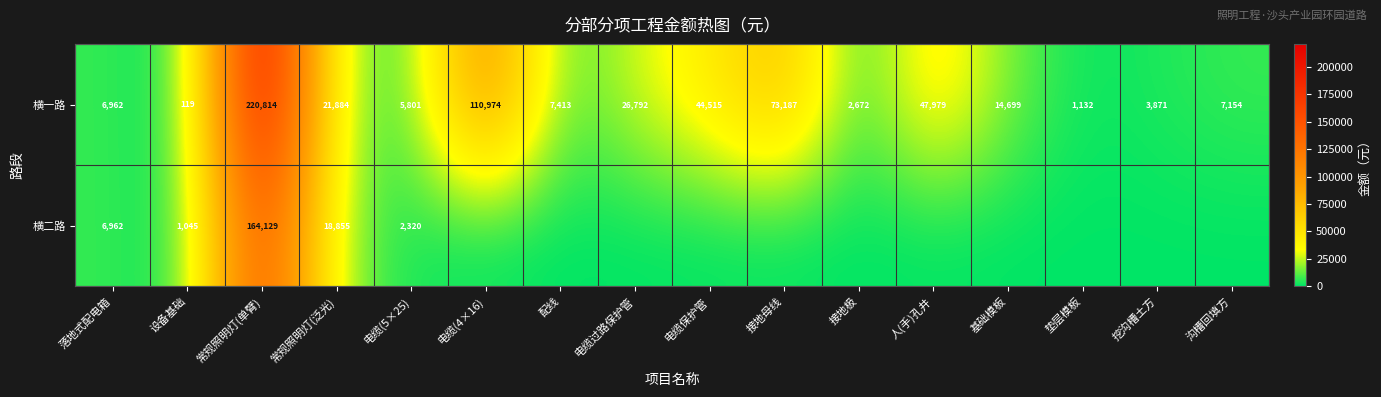

What is the spread (max minus min) of values at 电缆(5×25)?

3481